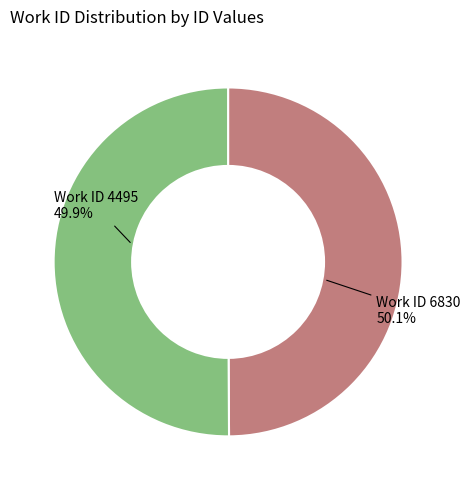

To the nearest percent, what portion does 4495 represent?

50%